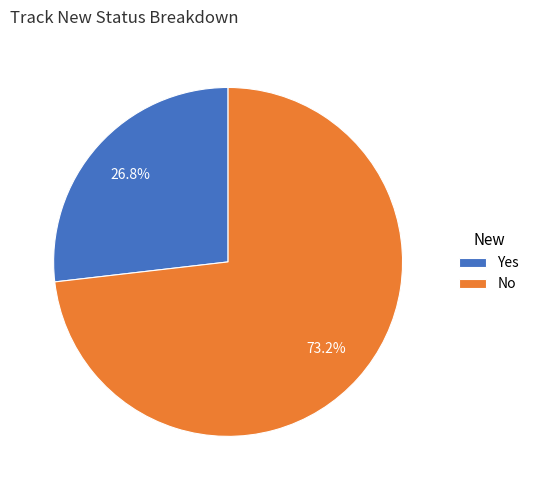

What is the majority slice?

No